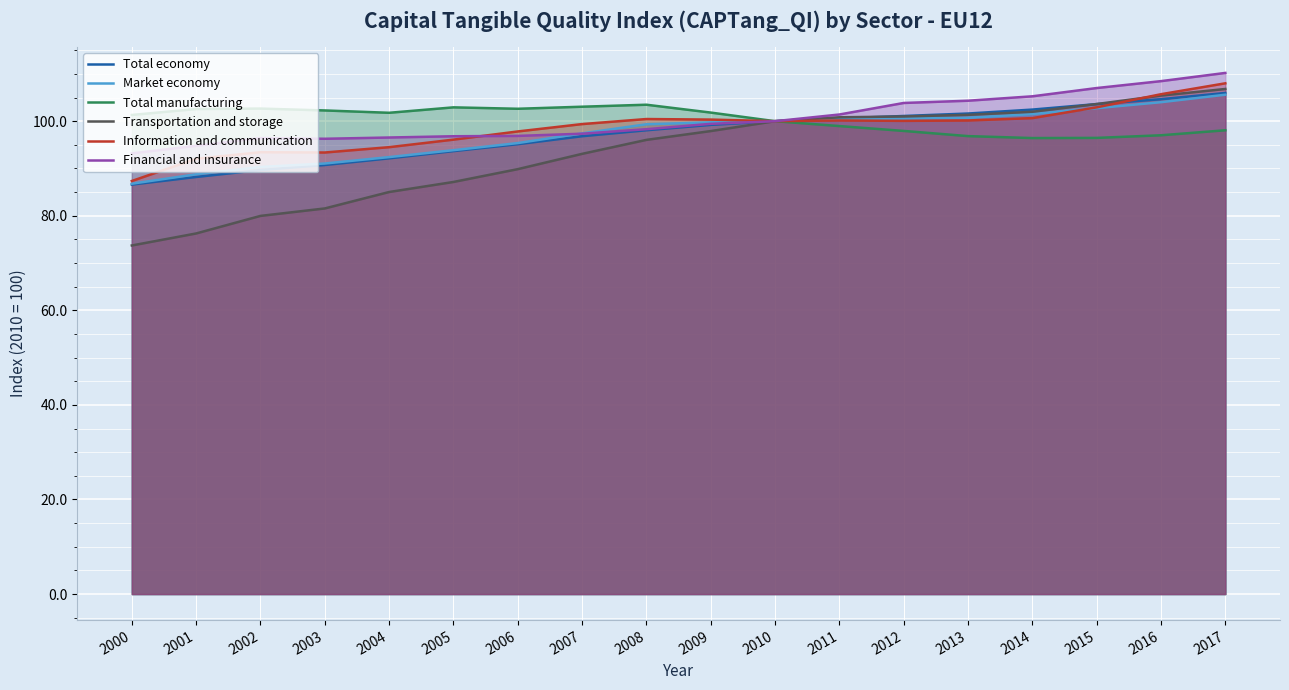

True or false: Information and communication and Financial and insurance cross at least once.

True